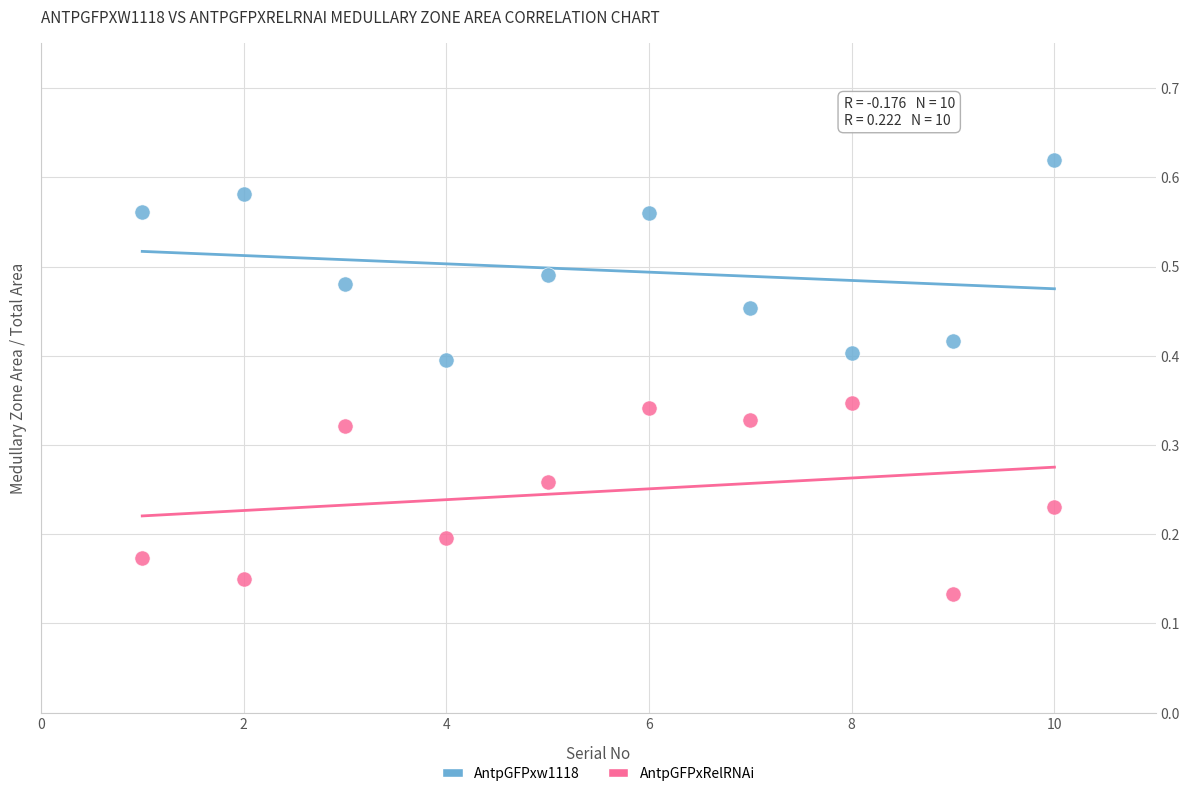

What are all the series names shown in the legend?

AntpGFPxw1118, AntpGFPxRelRNAi